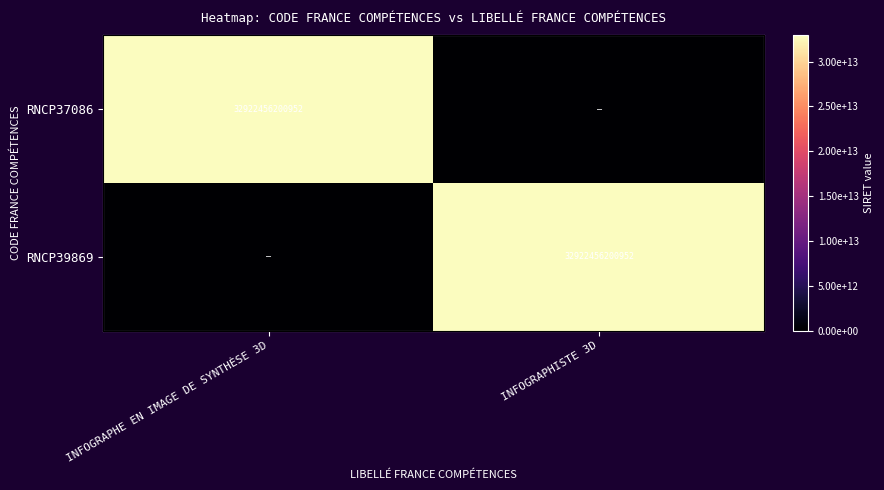

True or false: RNCP39869 has a value of 0 at INFOGRAPHE EN IMAGE DE SYNTHÈSE 3D.

True